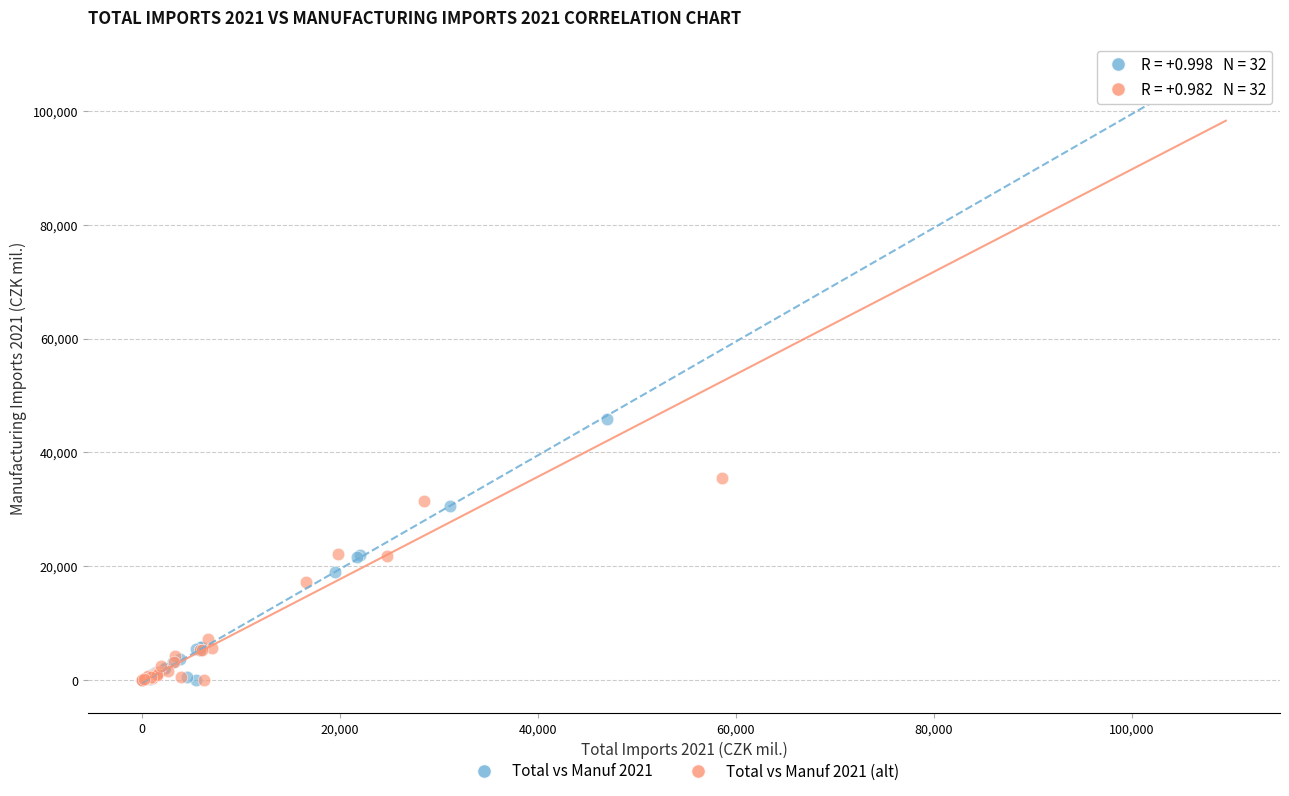

Which series has the widest spread of Y values?

Total vs Manuf 2021